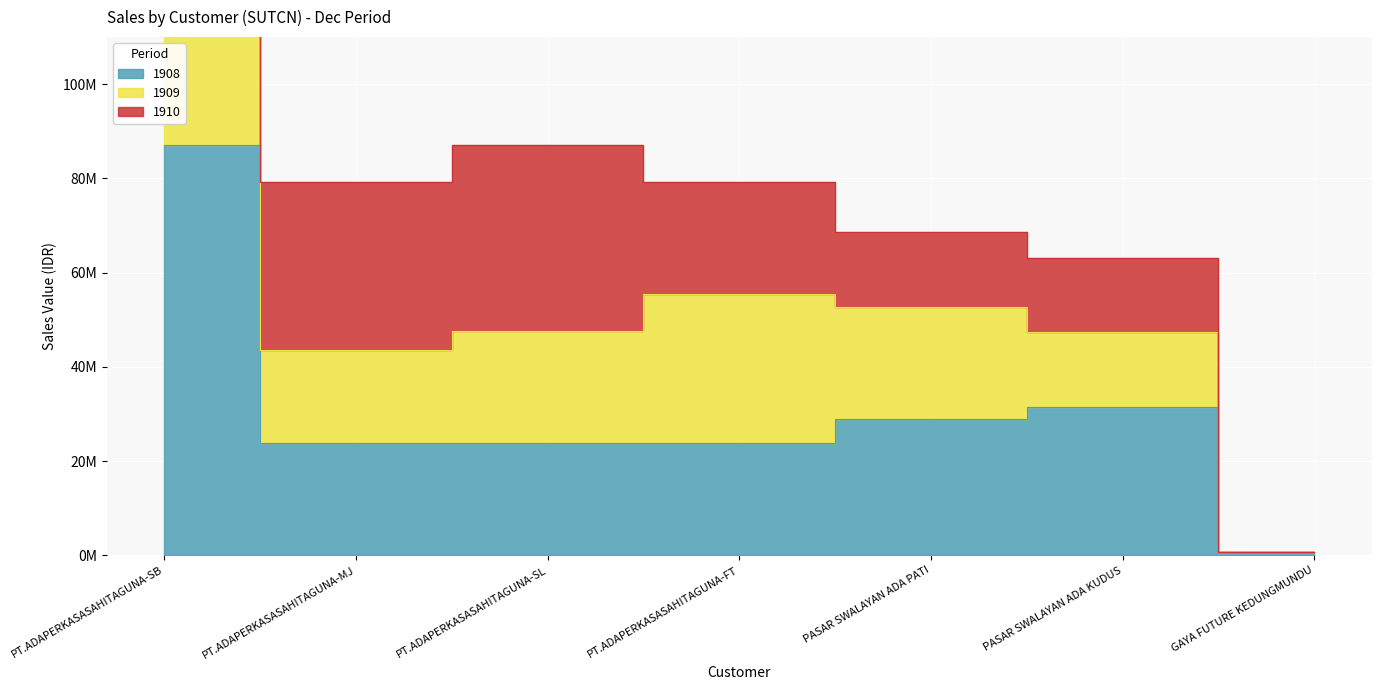

At which category is the sum across all series the highest?

PT.ADAPERKASASAHITAGUNA-SB